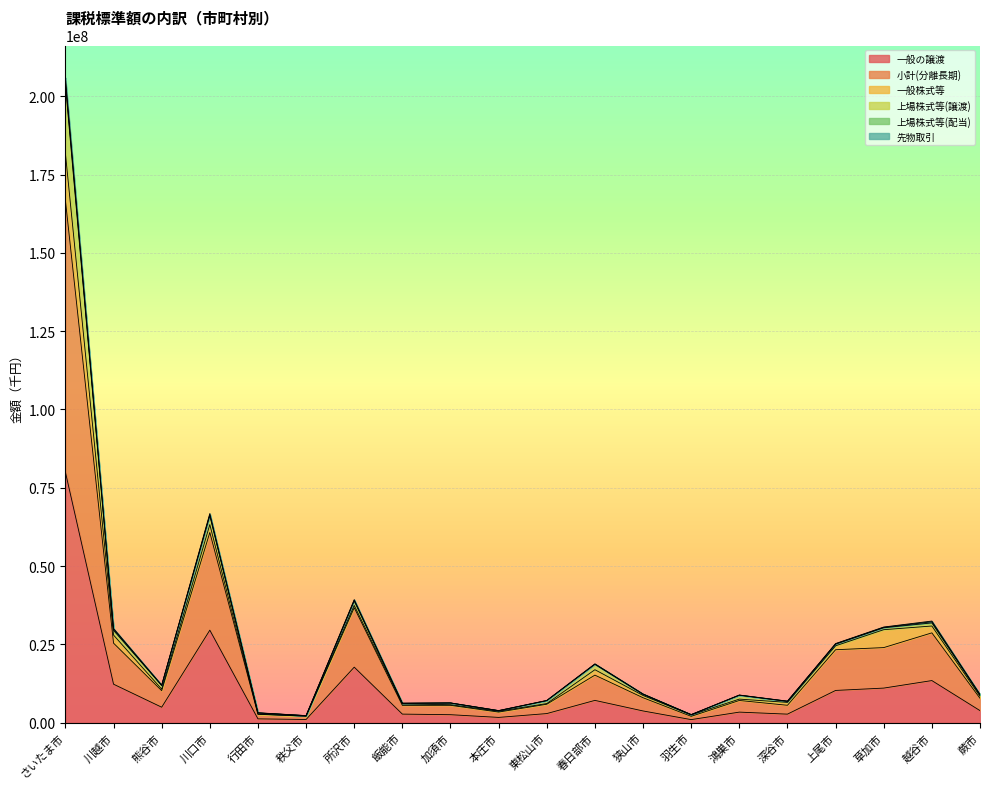

In 小計(分離長期), how many points are higher than both neighbors (excluding endpoints)?

6